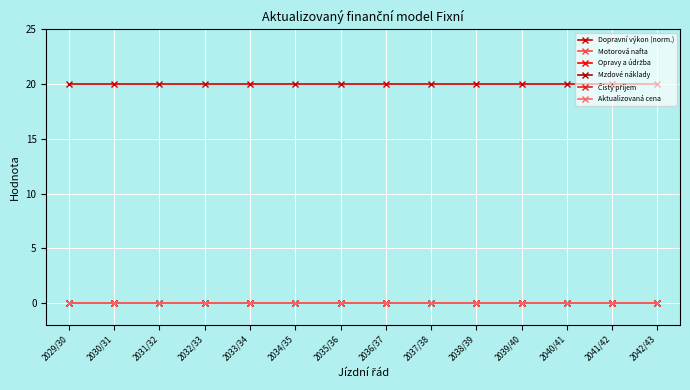

Between 2033/34 and 2041/42, which series saw the biggest shift?

Dopravní výkon (norm.)